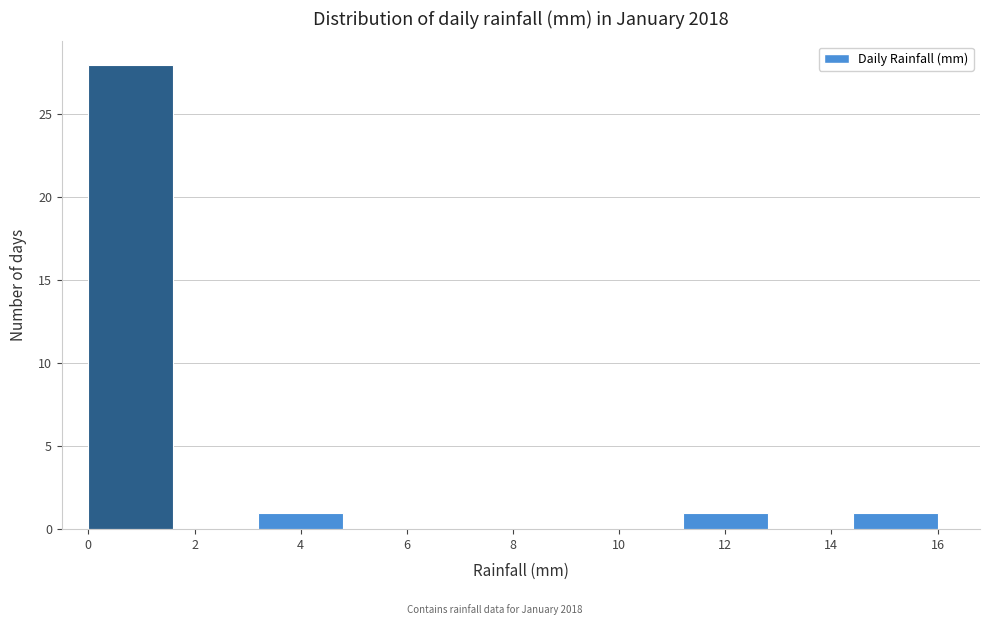

Over which range of the x-axis is the bar tallest?

0.0 to 1.6